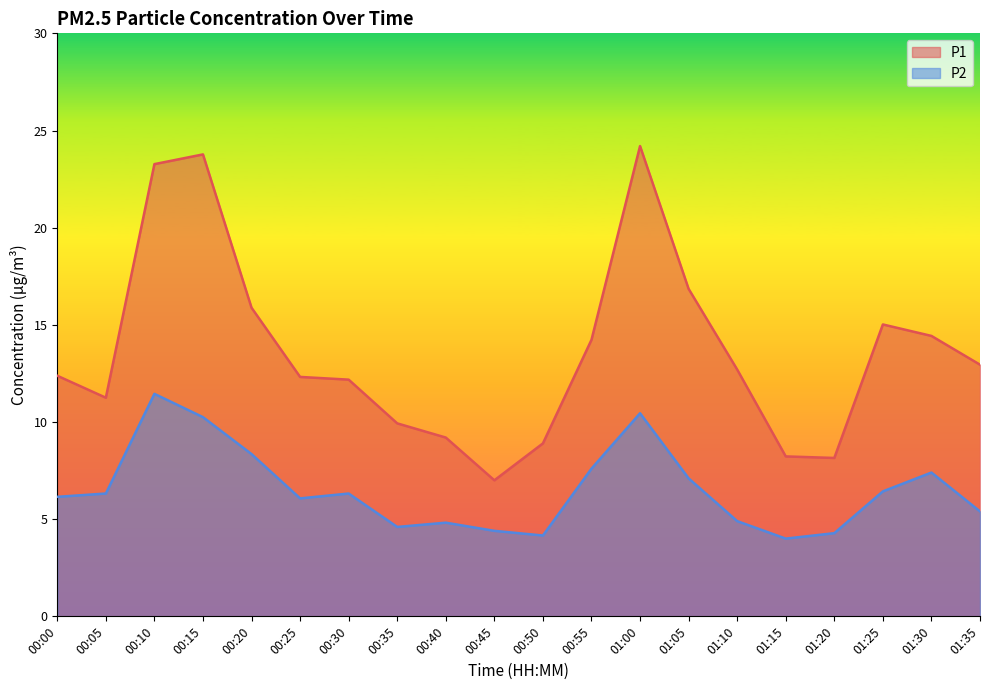

How many interior local valleys does the P1 series have?

3